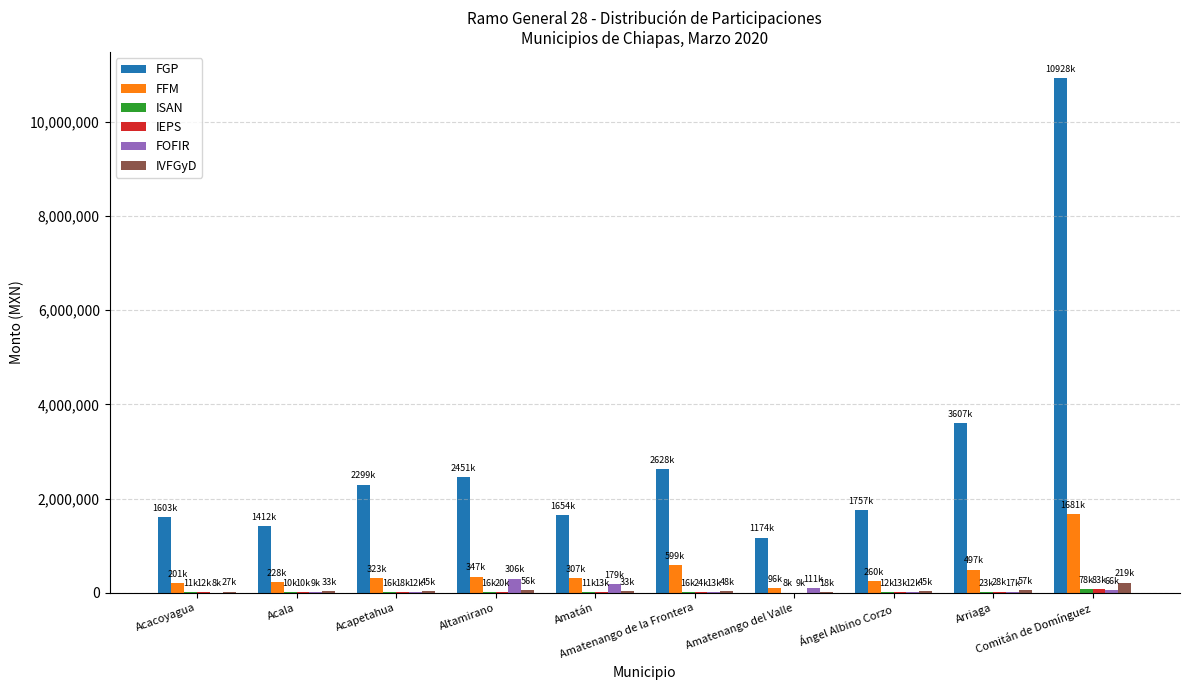

Which series has the largest total across all categories?

FGP